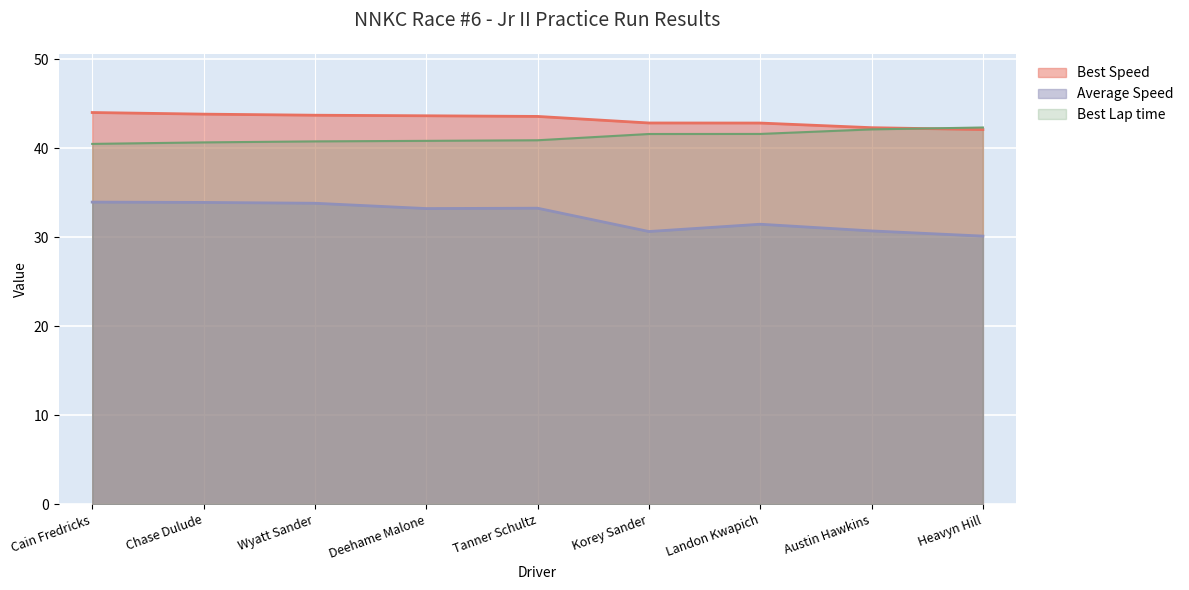

Which category has the highest value across all series?

Cain Fredricks